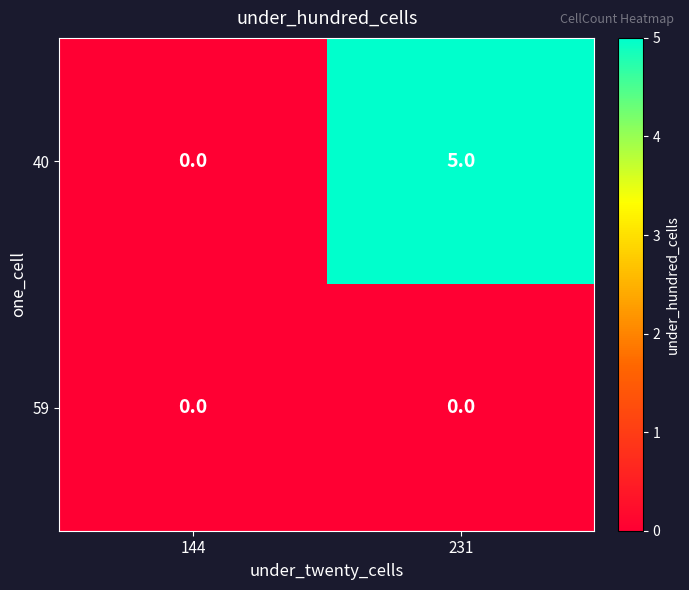

At which category is the sum across all series the highest?

231